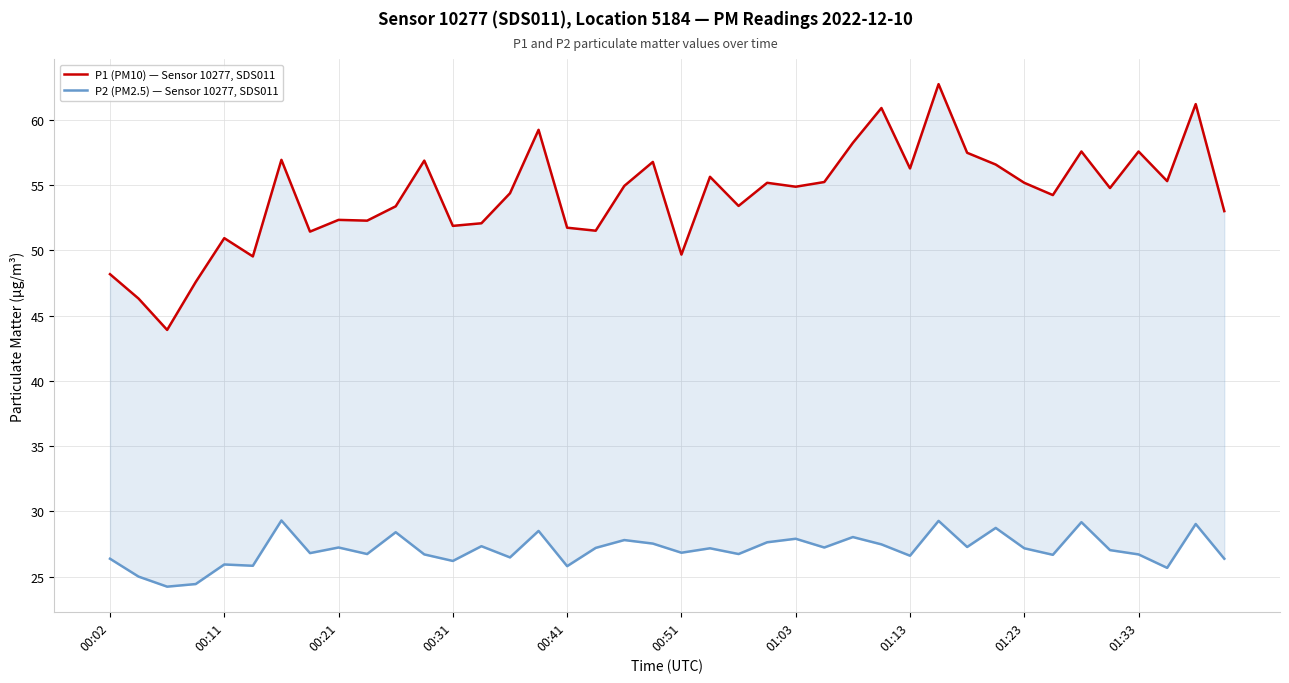

True or false: P2 (PM2.5) — Sensor 10277, SDS011 has a value of 27.6 at 23.

True